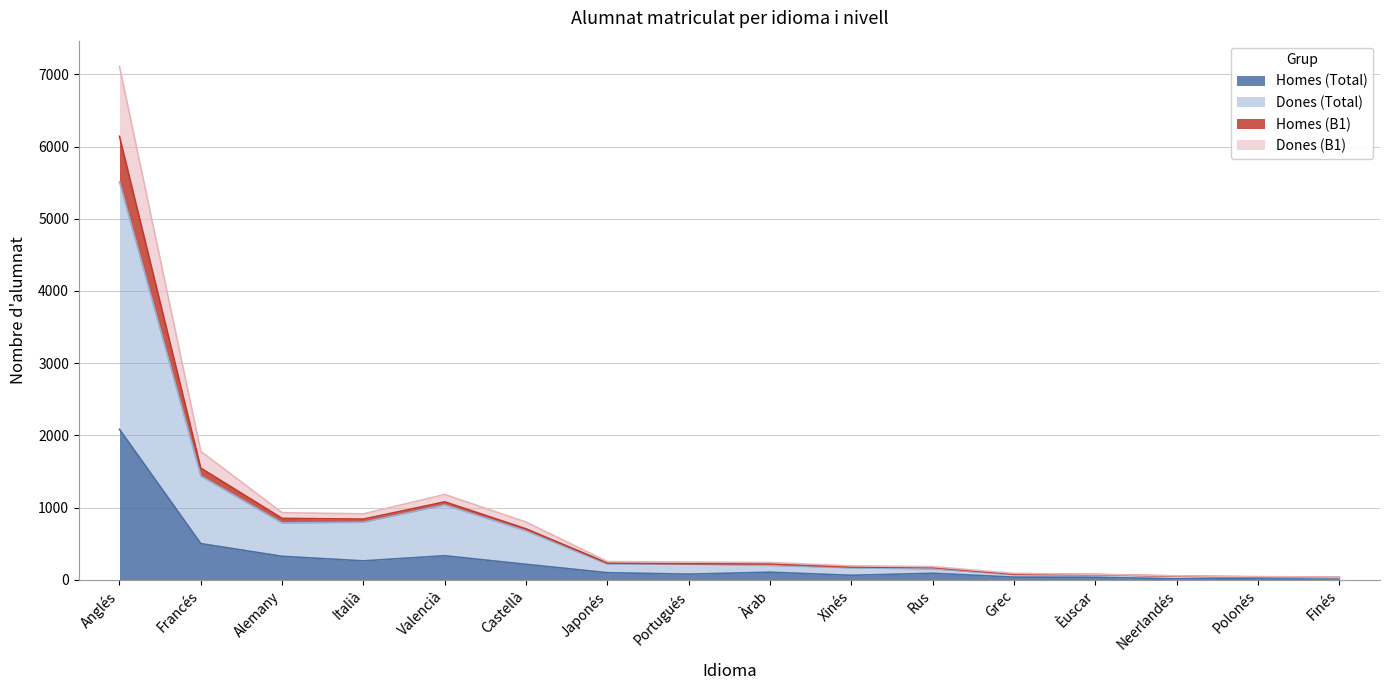

Which category has the highest value in the Homes (Total) series?

Anglés